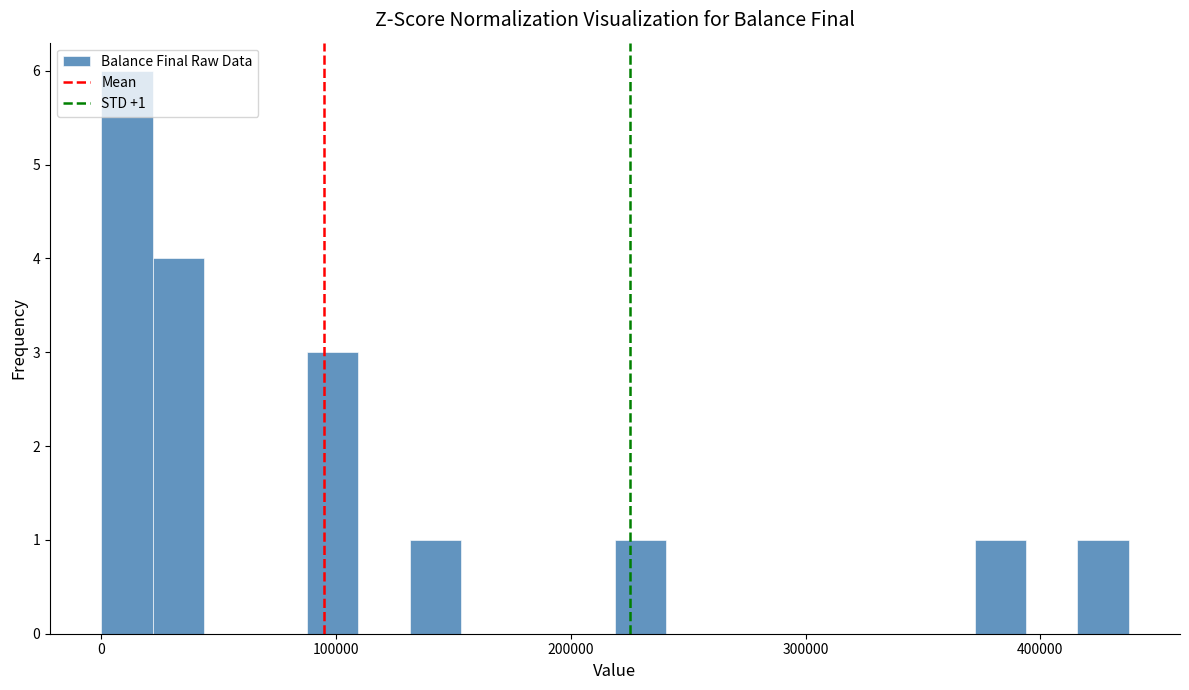

Read against the x-axis, roughly where is the centre of the tallest bar?

10000